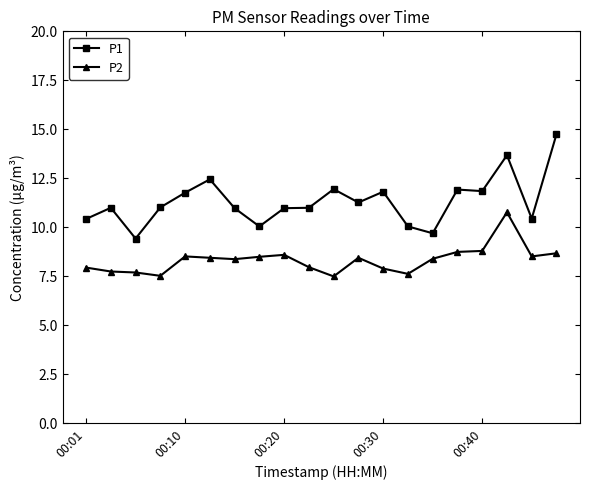

What is the greatest value displayed?

14.8